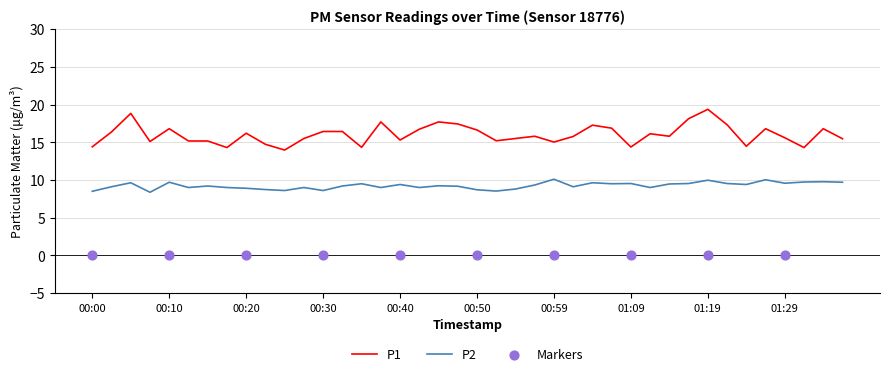

At how many categories does at least one series exceed 18?

3